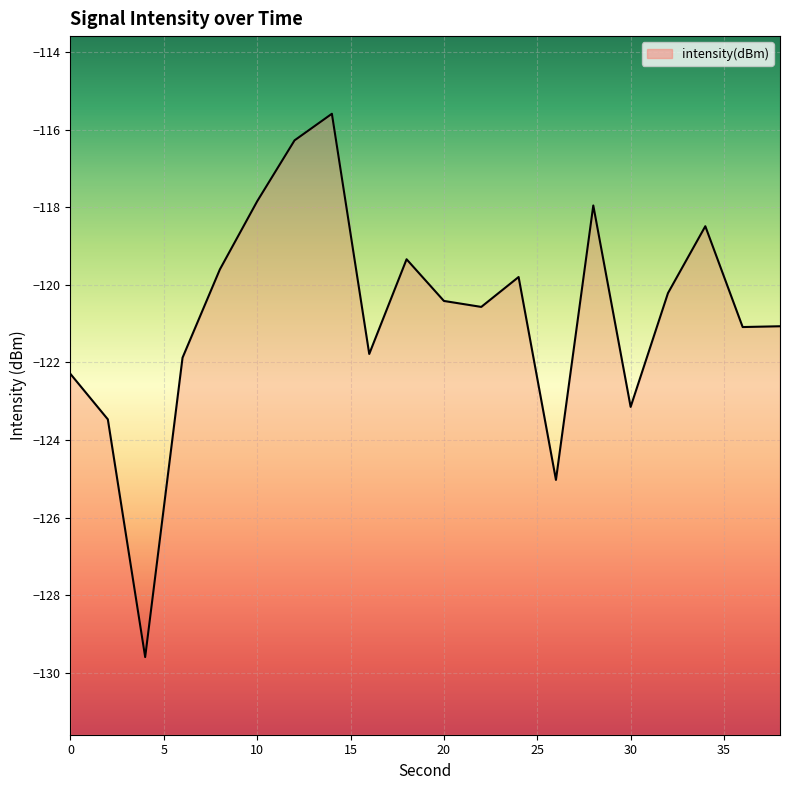

What is the greatest value displayed?

-115.6